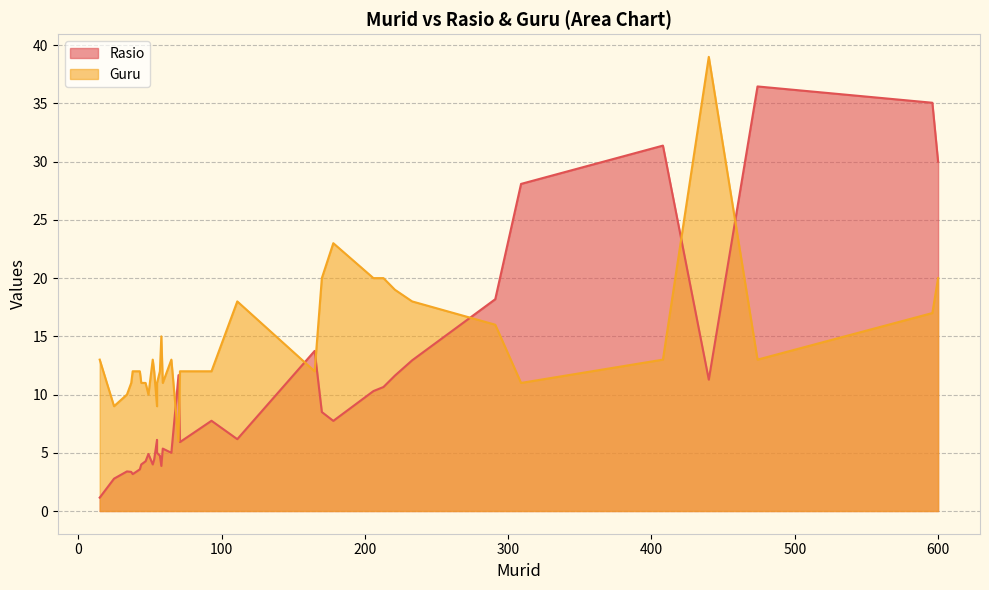

In Guru, how many points are higher than both neighbors (excluding endpoints)?

9